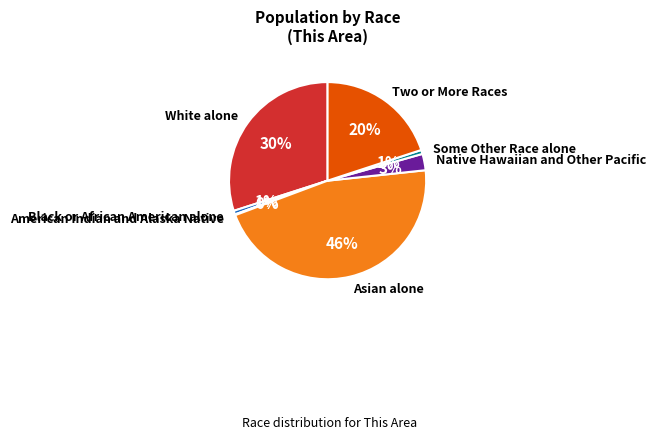

What is the largest slice in the pie chart?

Asian alone